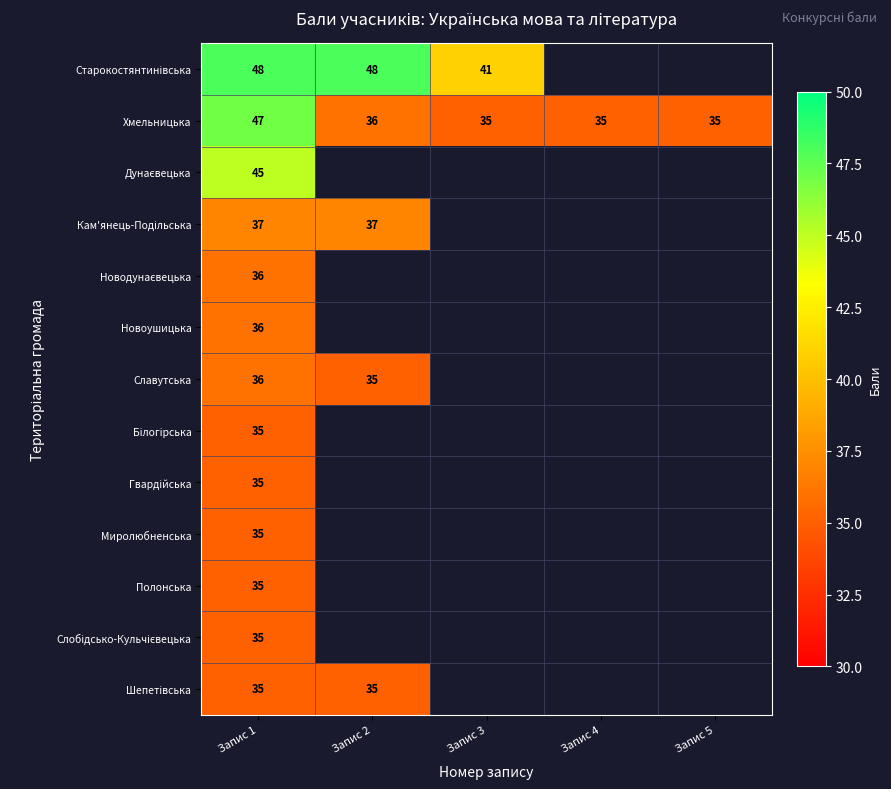

What is the sum of the Хмельницька values at Запис 2 and Запис 3?

71